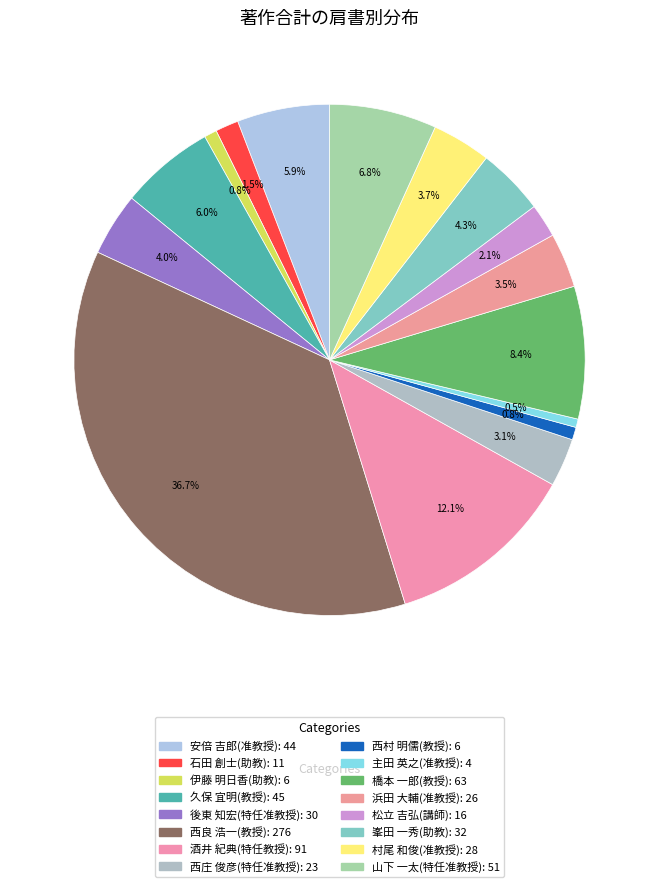

Rank the categories by value from highest to lowest.

西良 浩一(教授), 酒井 紀典(特任教授), 橋本 一郎(教授), 山下 一太(特任准教授), 久保 宜明(教授), 安倍 吉郎(准教授), 峯田 一秀(助教), 後東 知宏(特任准教授), 村尾 和俊(准教授), 浜田 大輔(准教授), 西庄 俊彦(特任准教授), 松立 吉弘(講師), 石田 創士(助教), 伊藤 明日香(助教), 西村 明儒(教授), 主田 英之(准教授)